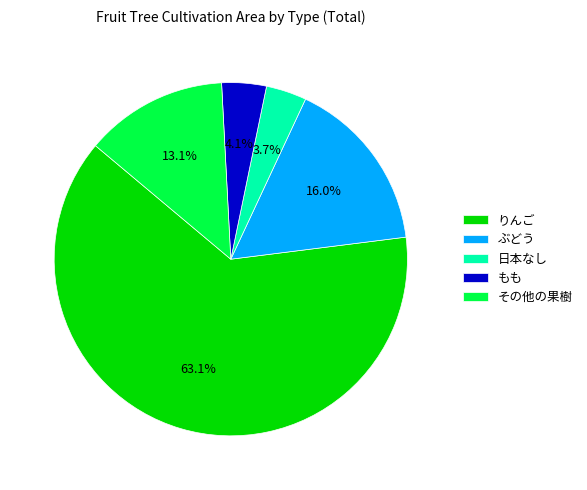

Combined, do その他の果樹 and もも account for over 50%?

No